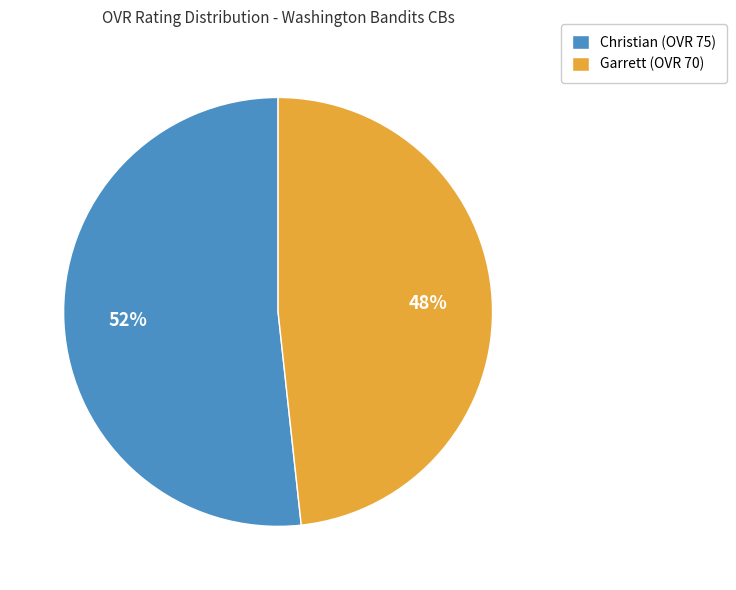

True or false: Christian accounts for 52% of the total.

True